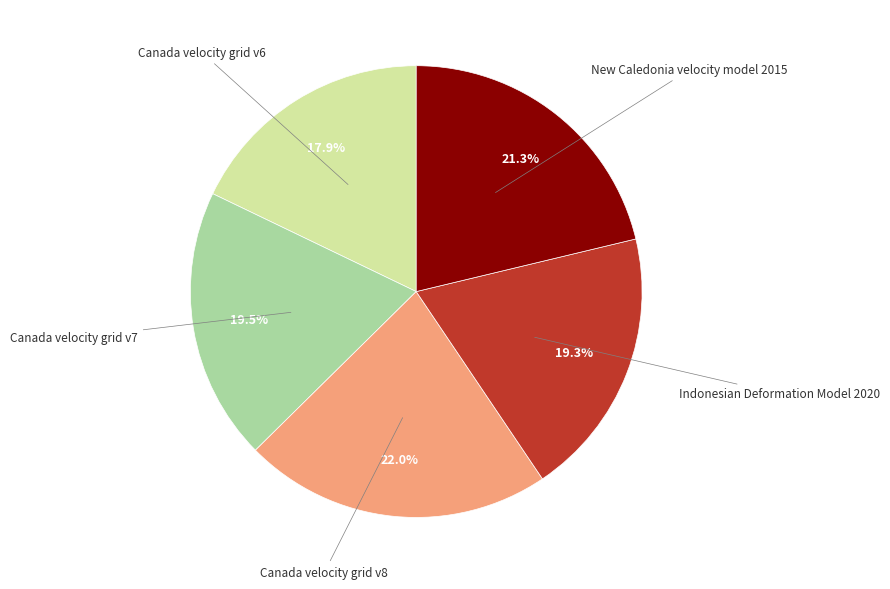

Is there any slice that represents more than half of the pie?

No